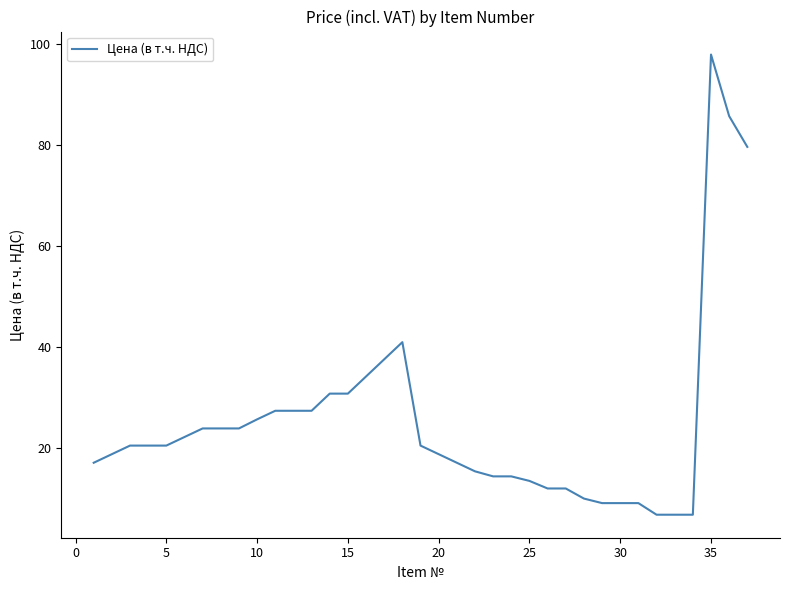

What is the greatest value displayed?

98.0